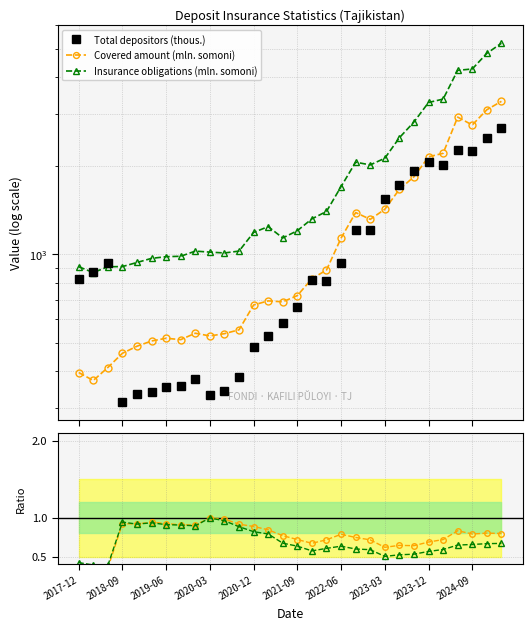

True or false: Covered amount (mln. somoni) and Covered/Total intersect in this chart.

False